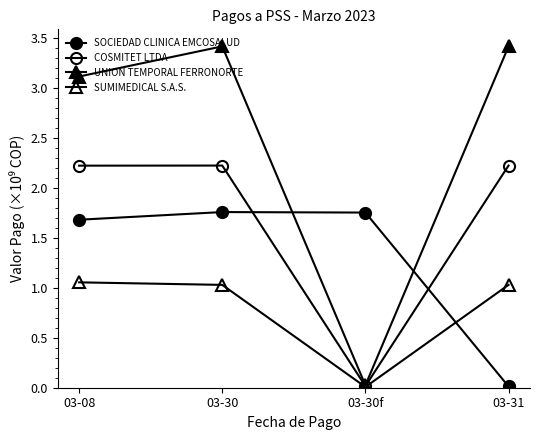

How many times do COSMITET LTDA and SOCIEDAD CLINICA EMCOSALUD cross each other?

2